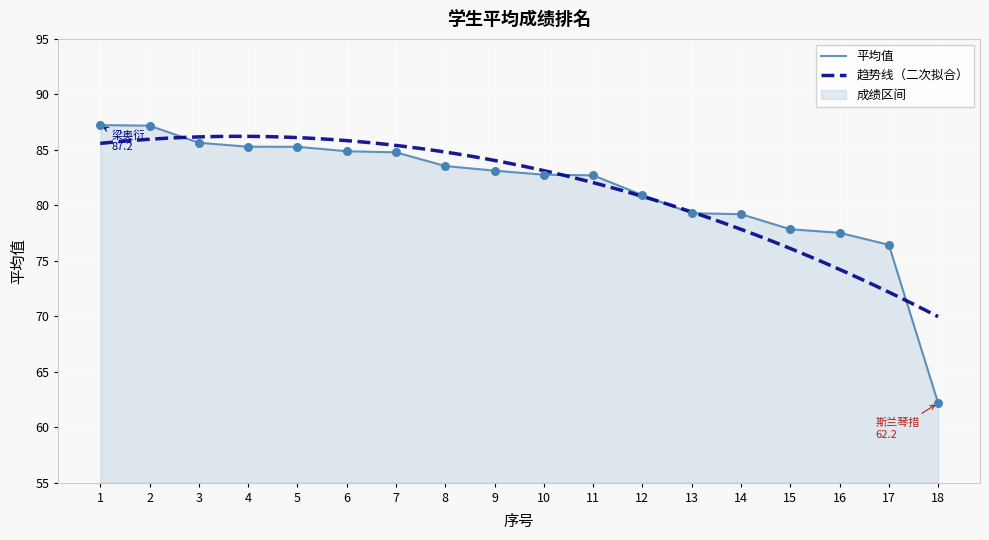

What is the change in value from 3 to 15?

-7.8